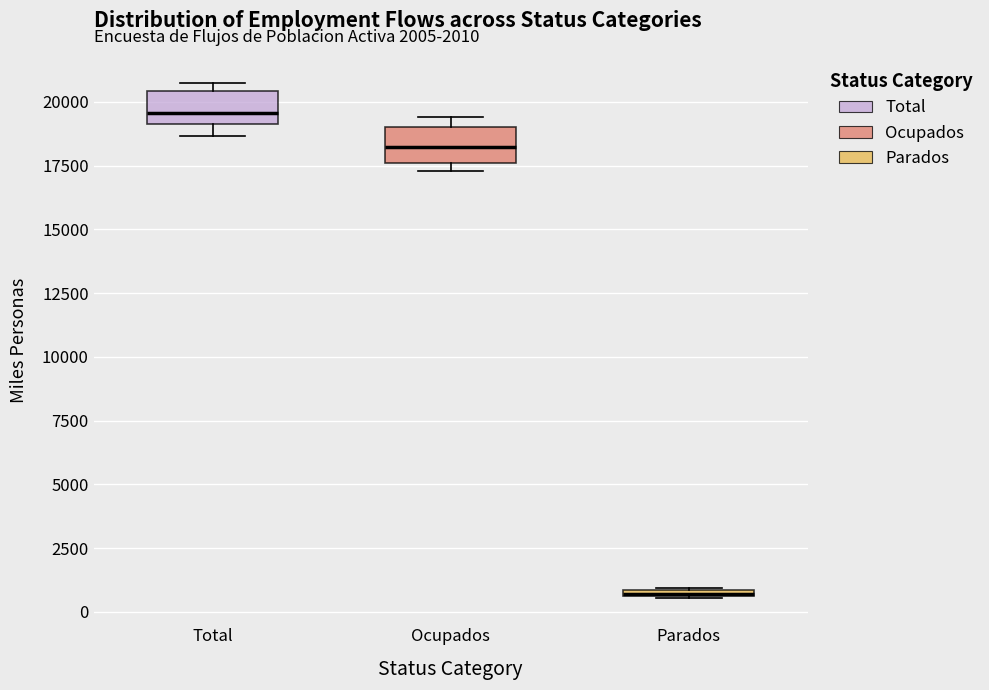

Where is the upper edge of the box for Ocupados on the y-axis? The values are not printed on the chart, so give them approximately, as read against the axis.

19000